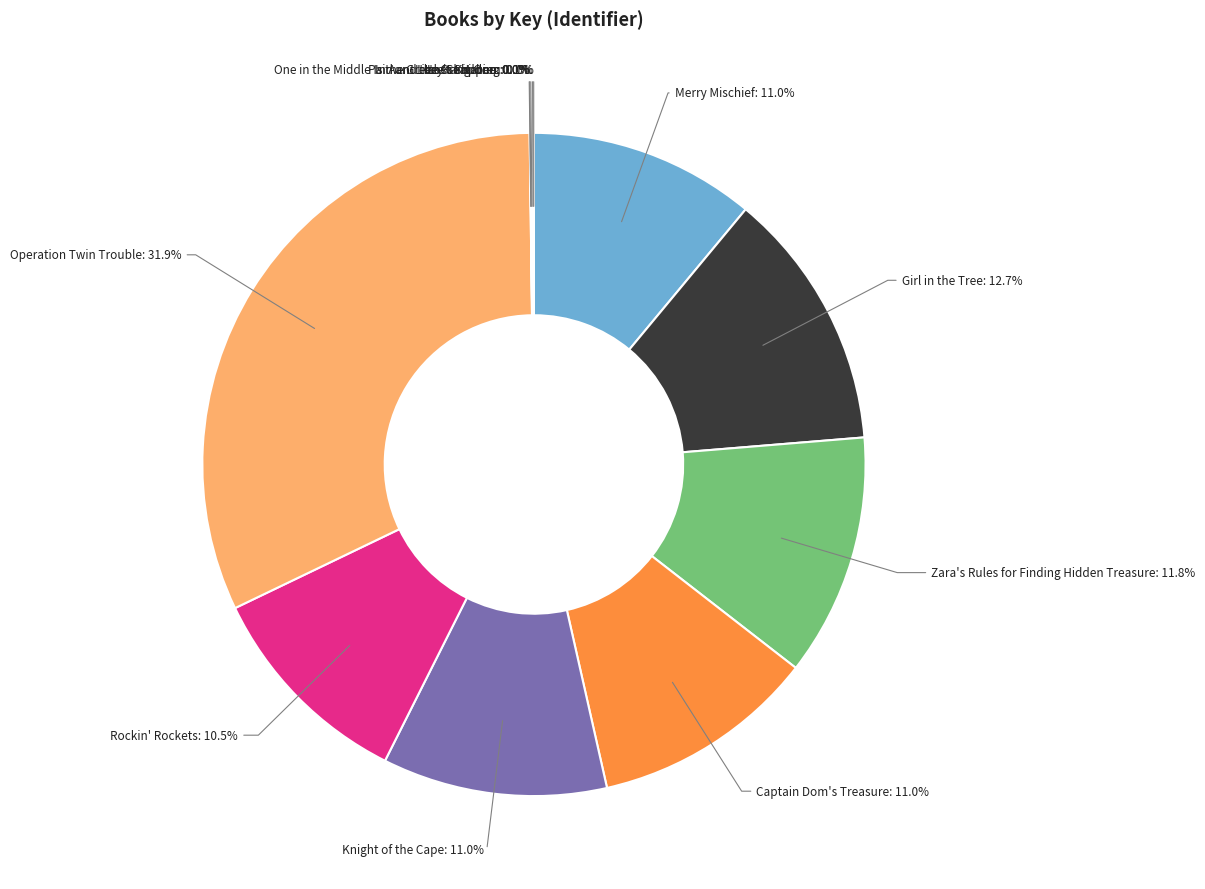

Which has a higher value, Zara's Rules for Finding Hidden Treasure or Merry Mischief?

Zara's Rules for Finding Hidden Treasure